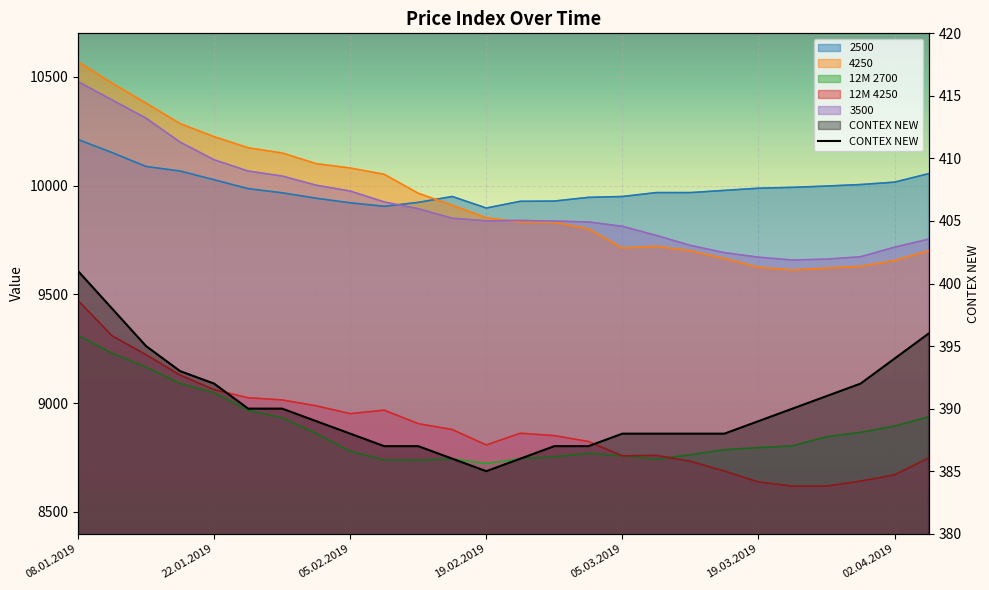

At which label does the data first exceed 389?

08.01.2019